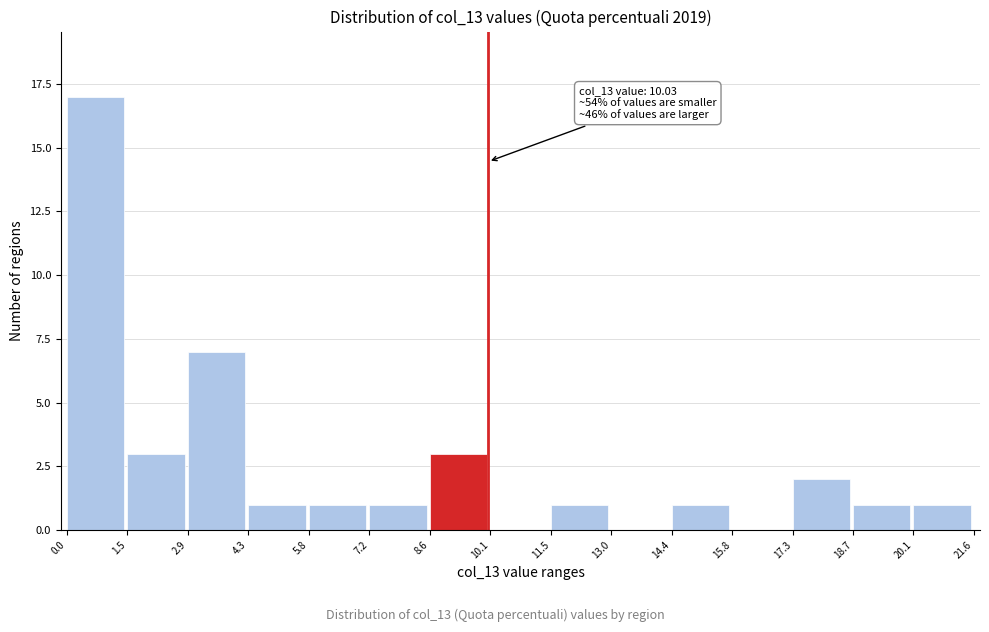

Which range on the x-axis has the tallest bar?

0.0 to 1.5